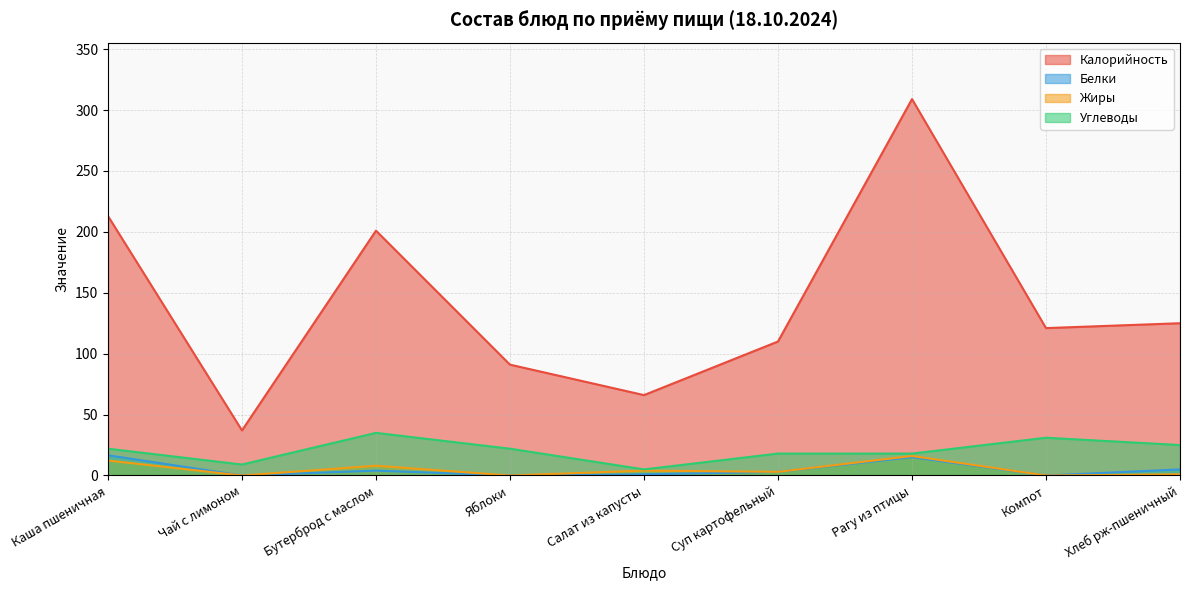

True or false: Жиры and Углеводы intersect in this chart.

False